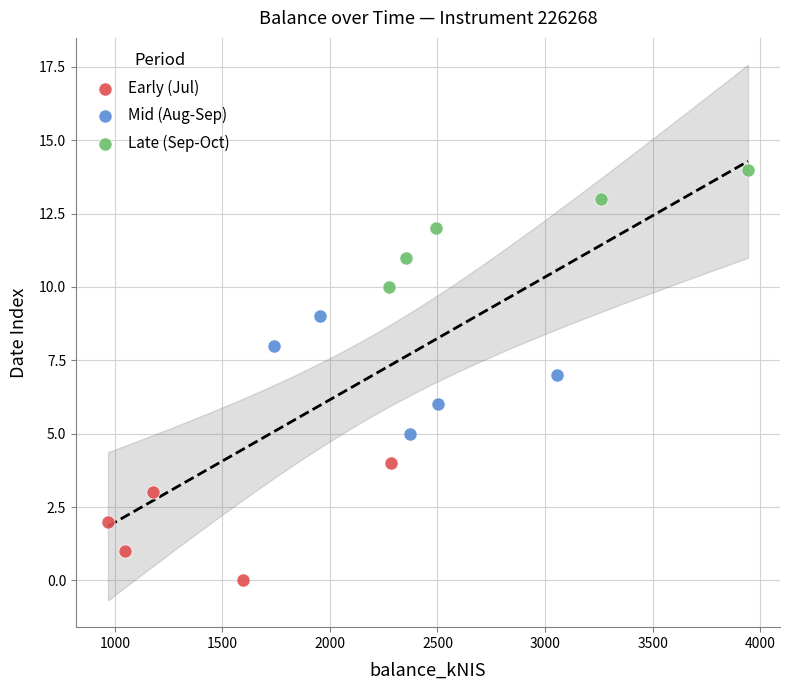

Which series reaches the minimum Y coordinate?

Early (Jul)